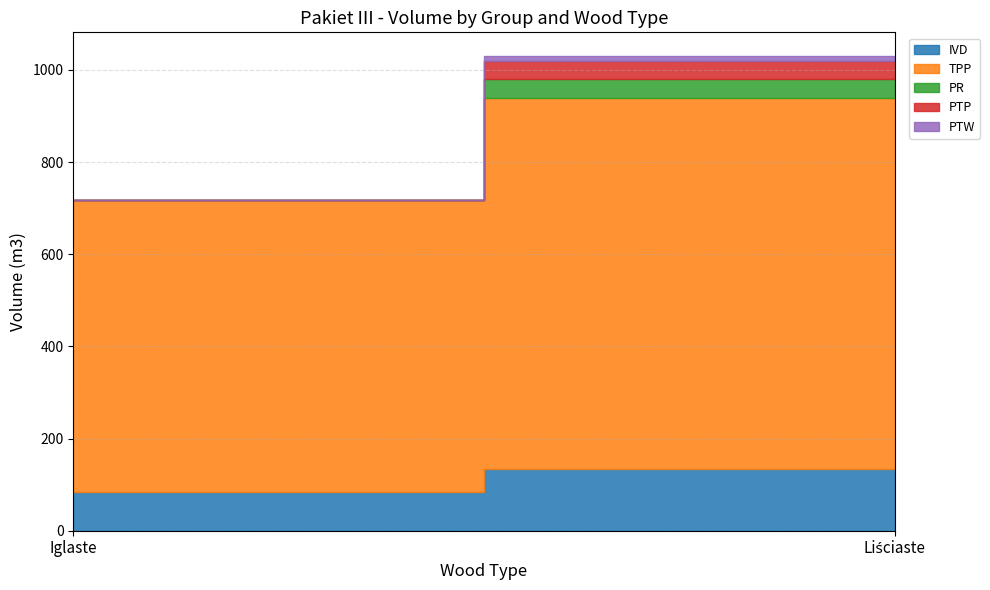

Which category has the highest value in the PR series?

Liściaste